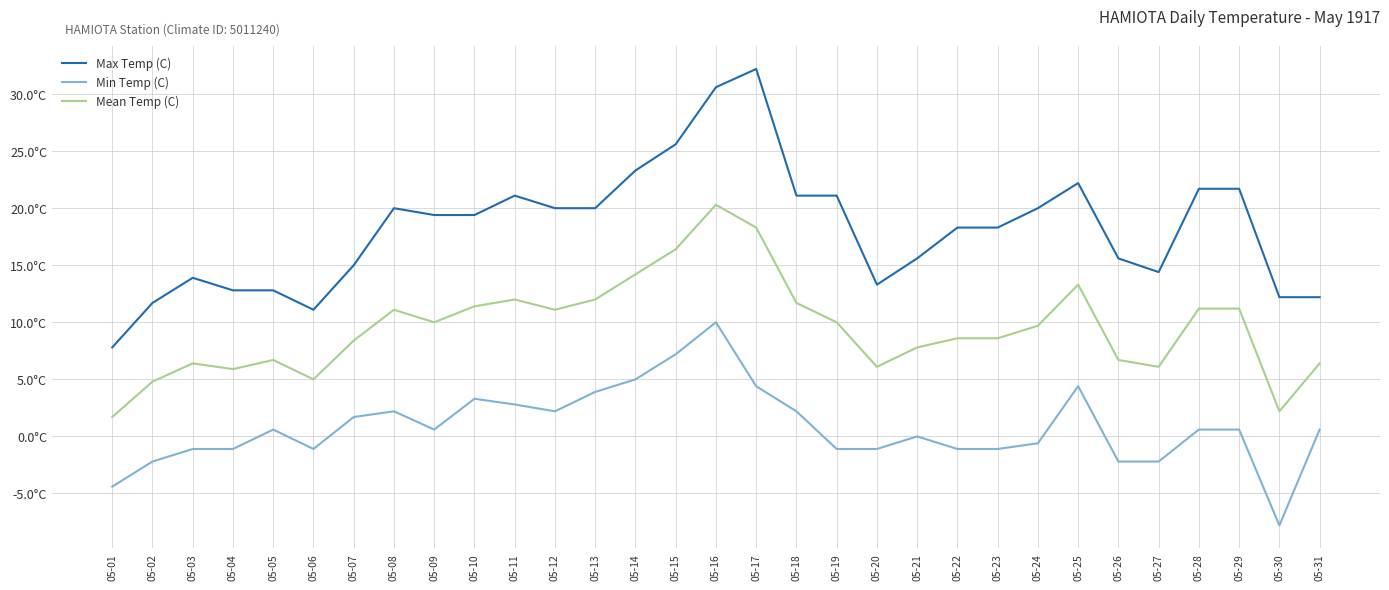

True or false: Min Temp (C) and Max Temp (C) cross at least once.

False